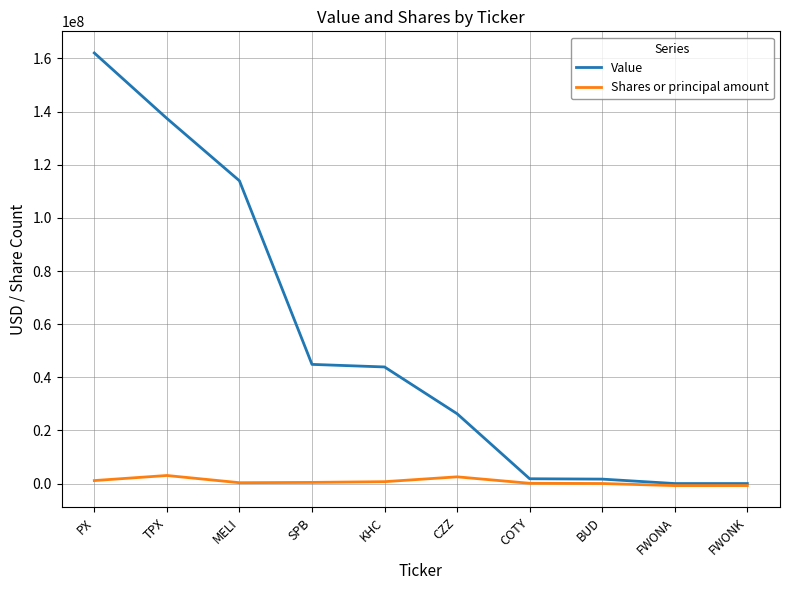

List the series in order of their peak value, lowest first.

Shares or principal amount, Value